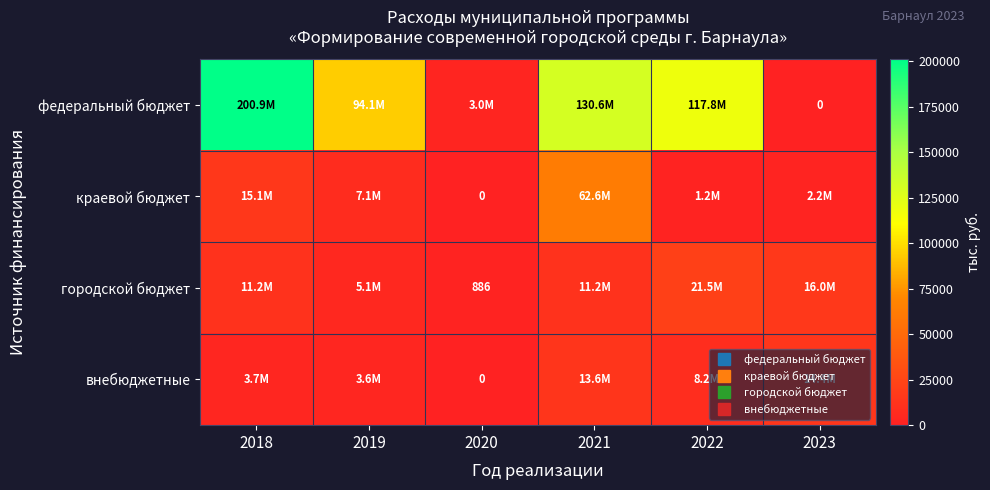

Rank the series by their maximum value, from highest to lowest.

федеральный бюджет, краевой бюджет, городской бюджет, внебюджетные